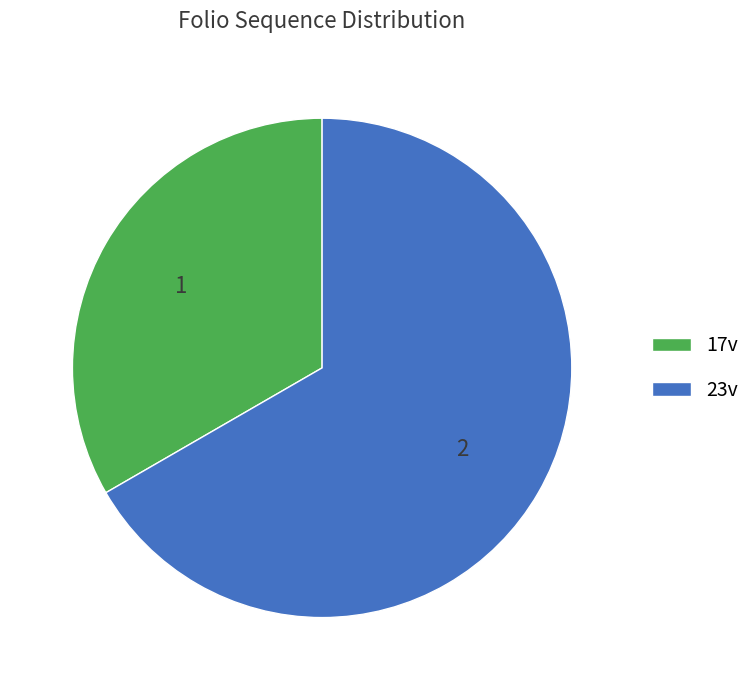

Rank the categories by value from highest to lowest.

23v, 17v